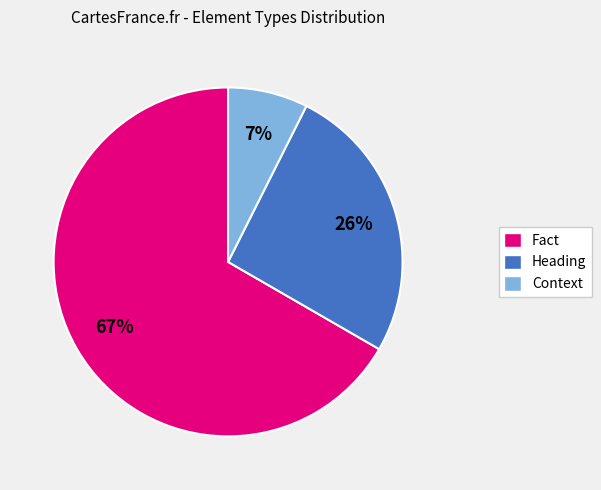

To the nearest percent, what portion does Heading represent?

26%